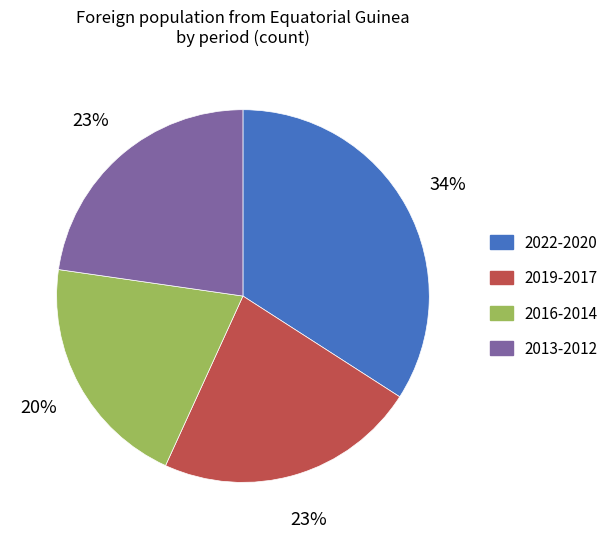

Does any single category account for the majority?

No